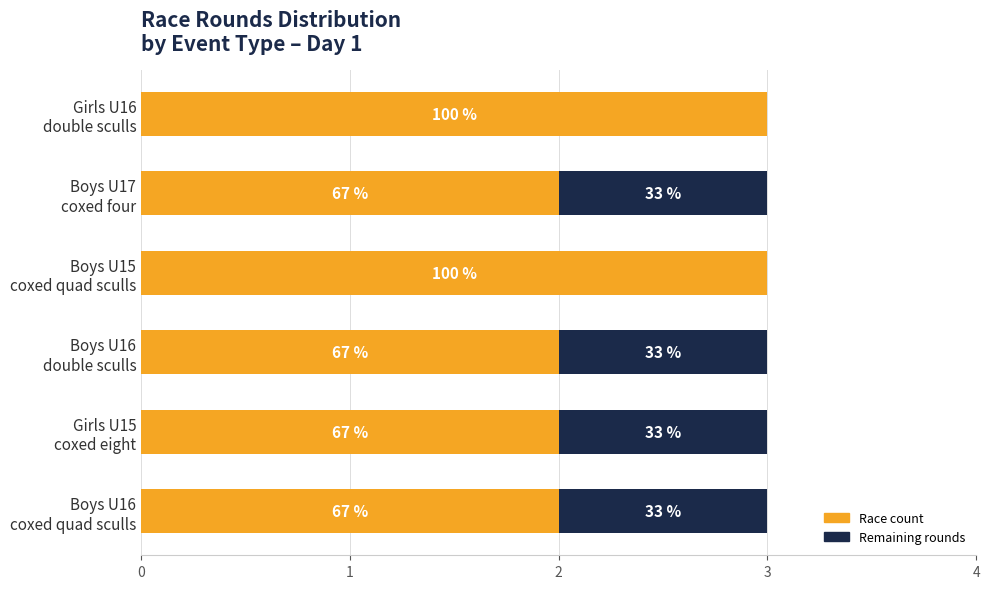

What are all the series names shown in the legend?

Race count, Remaining rounds